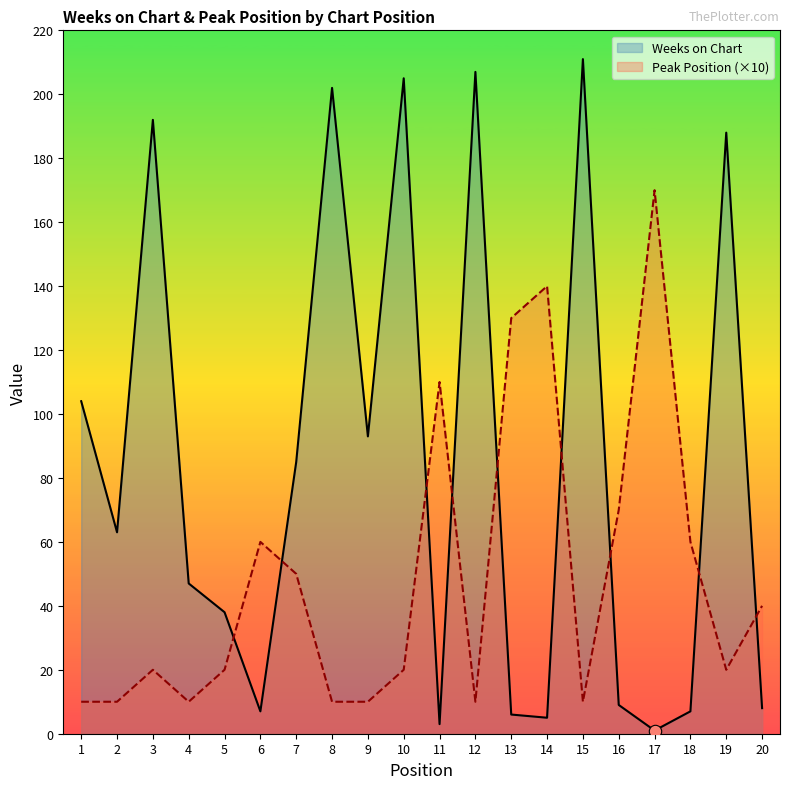

At how many categories does at least one series exceed 63?

14